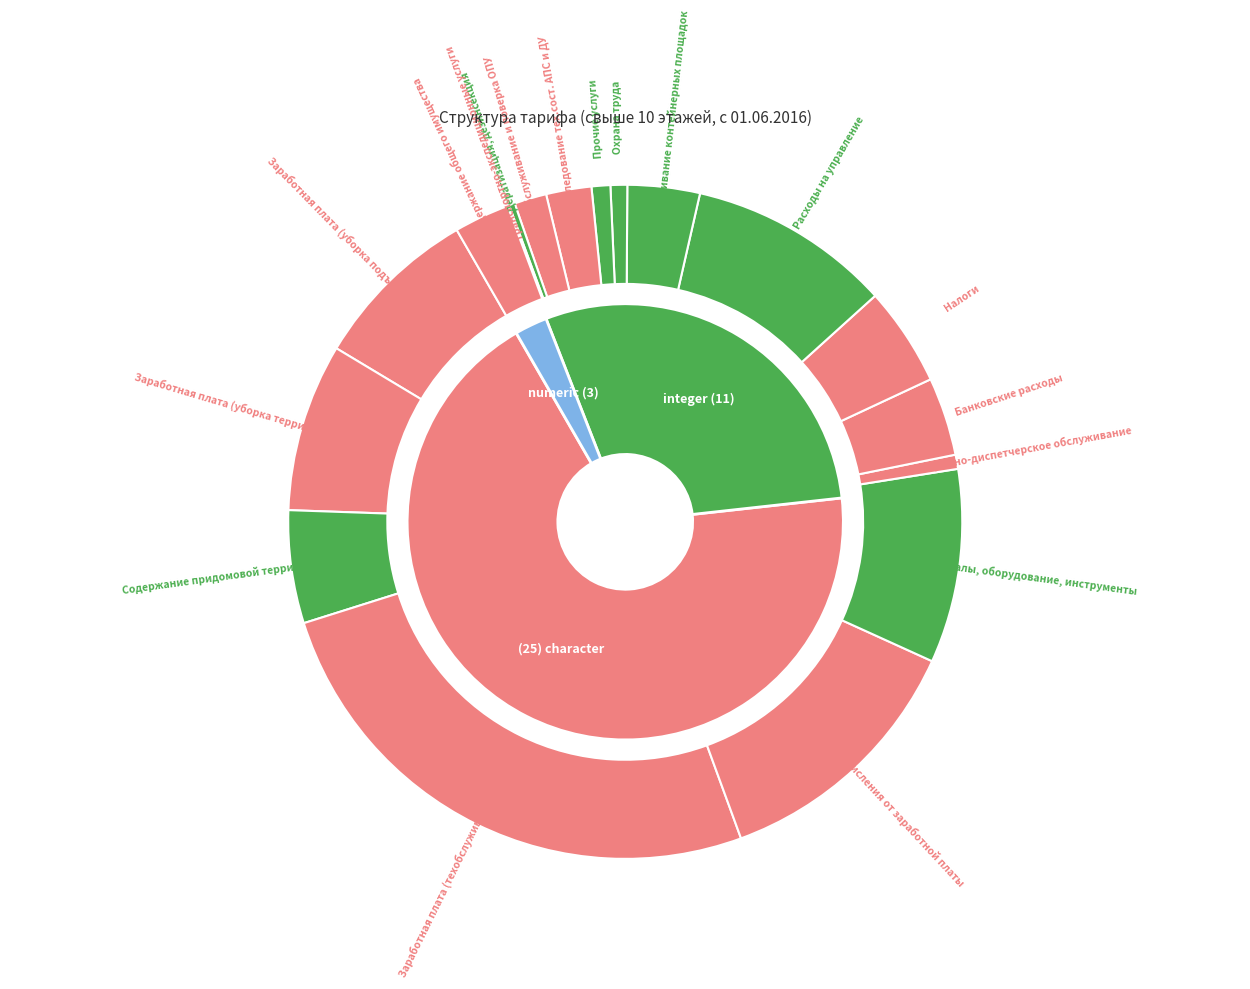

To the nearest percent, what is the average slice percentage?

6%